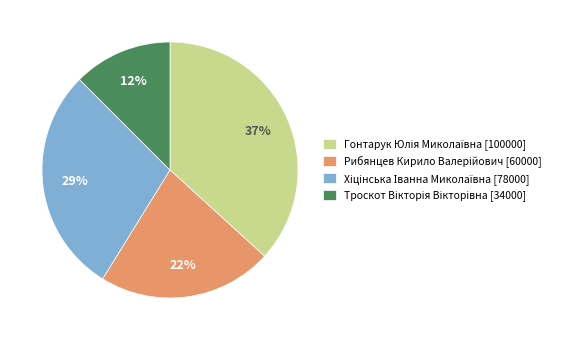

To the nearest percent, what is the average slice percentage?

25%